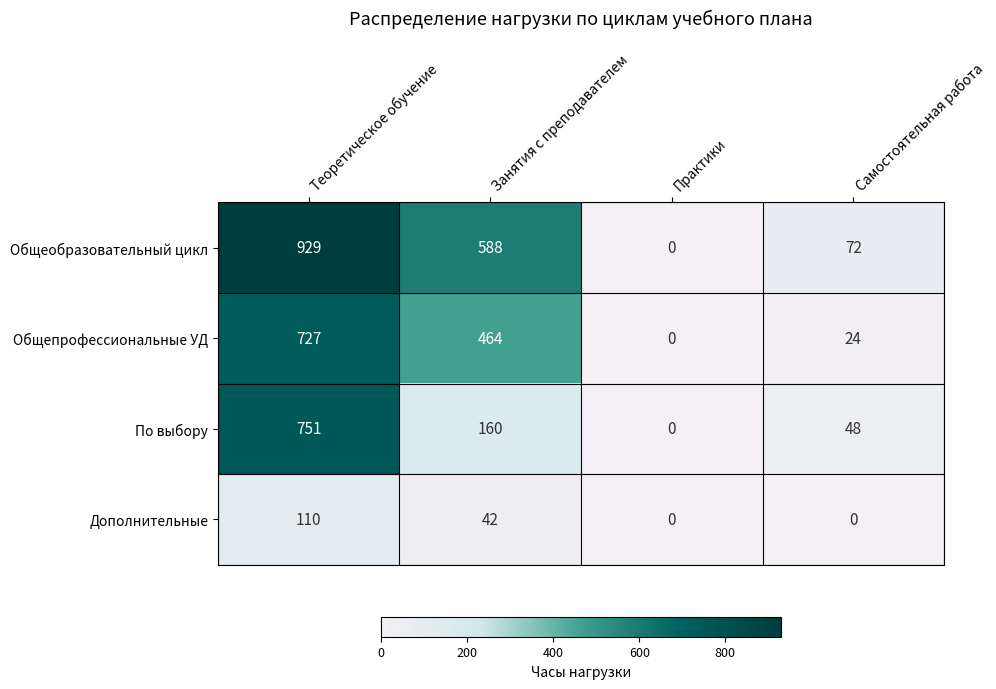

List the series in order of their overall mean, lowest first.

Дополнительные, По выбору, Общепрофессиональные УД, Общеобразовательный цикл